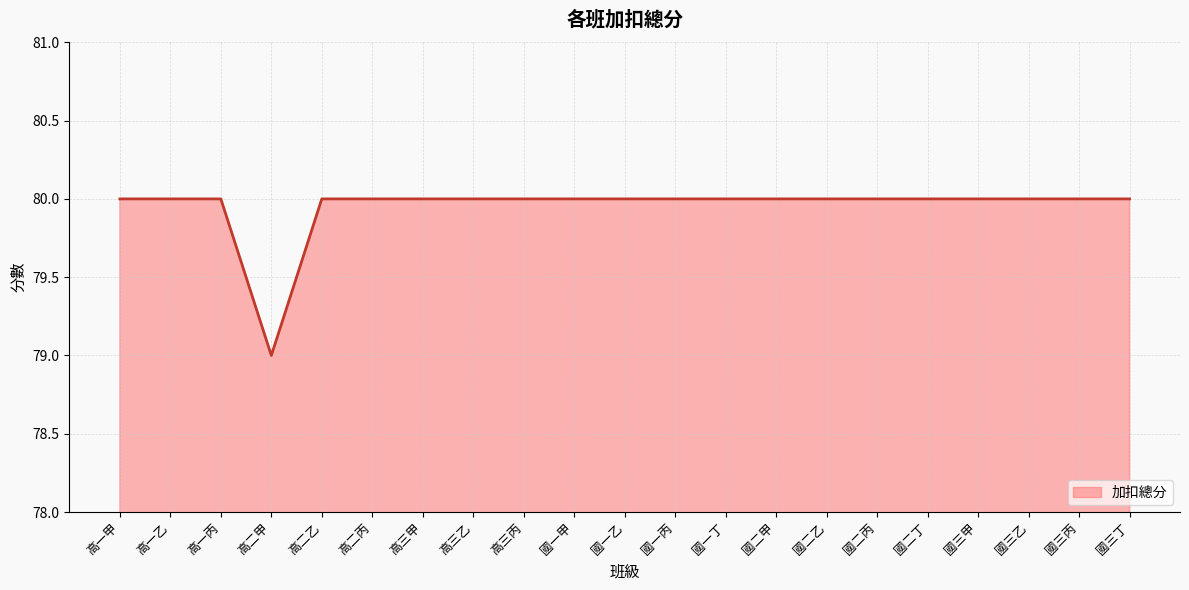

What is the greatest value displayed?

80